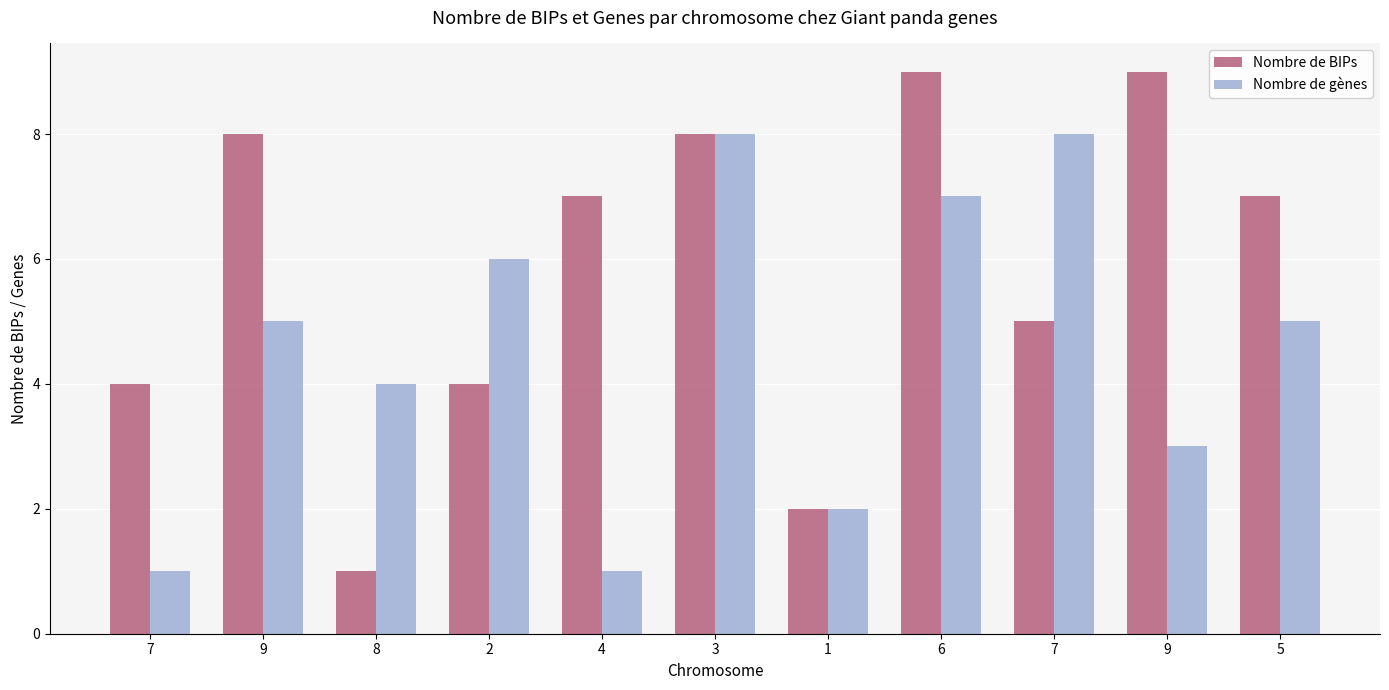

How many groups of bars are there?

11